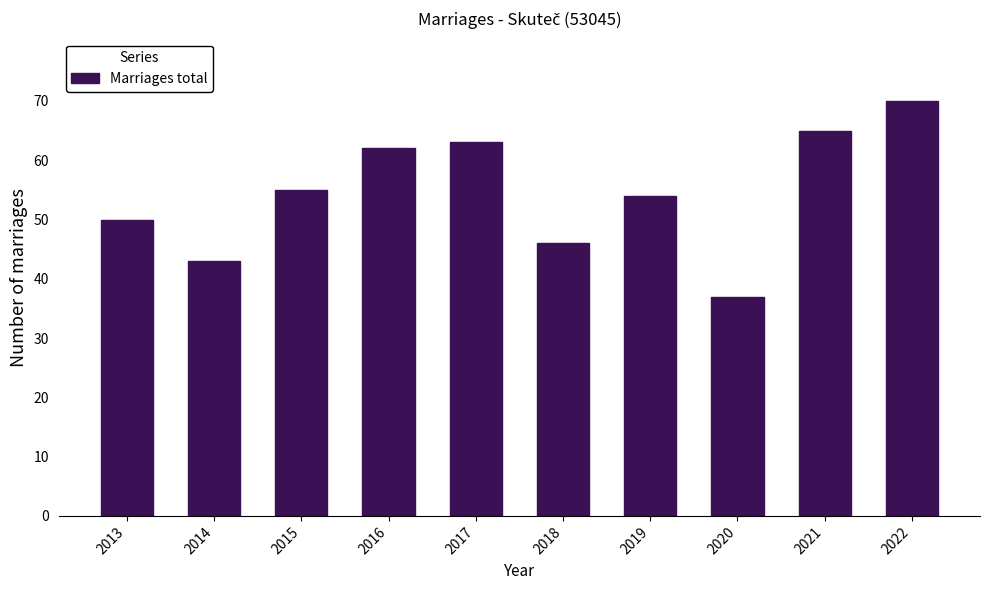

Reading right to left, list all the values displayed in this chart.

70	65	37	54	46	63	62	55	43	50